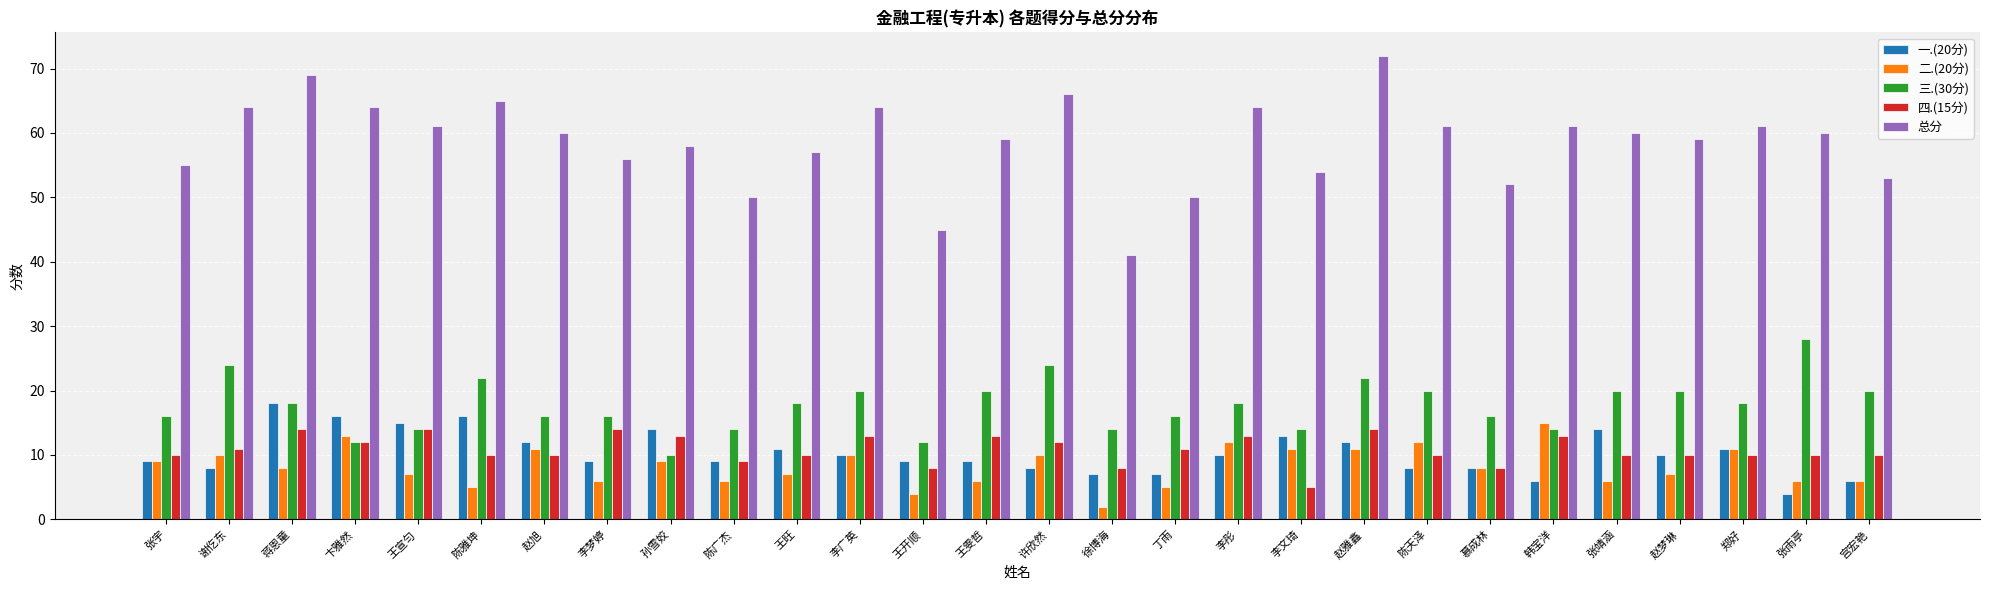

Are the bars grouped side by side (vs. stacked)?

Yes